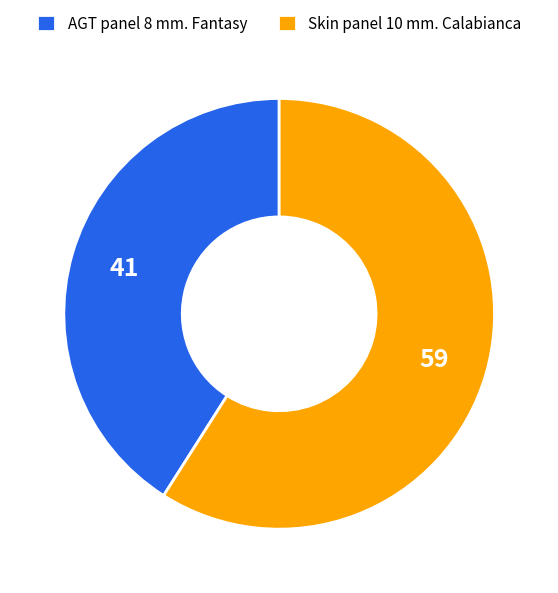

Which category has the smallest portion of the pie?

AGT panel 8 mm. Fantasy